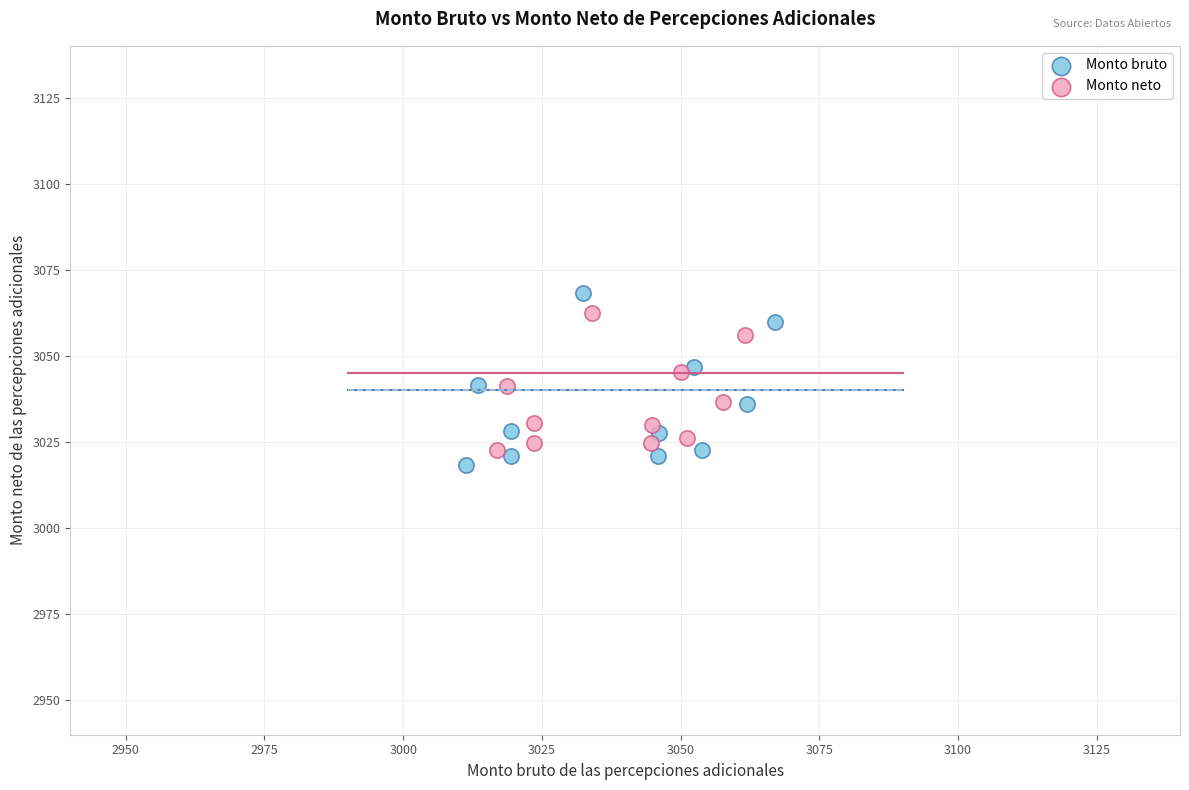

Which series has the widest spread of Y values?

Monto bruto